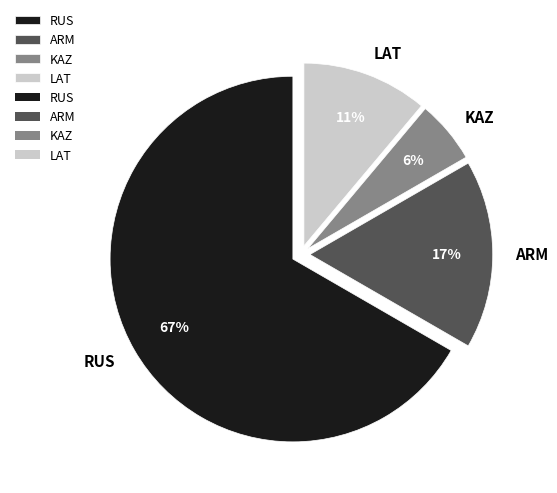

Which has a higher value, ARM or RUS?

RUS